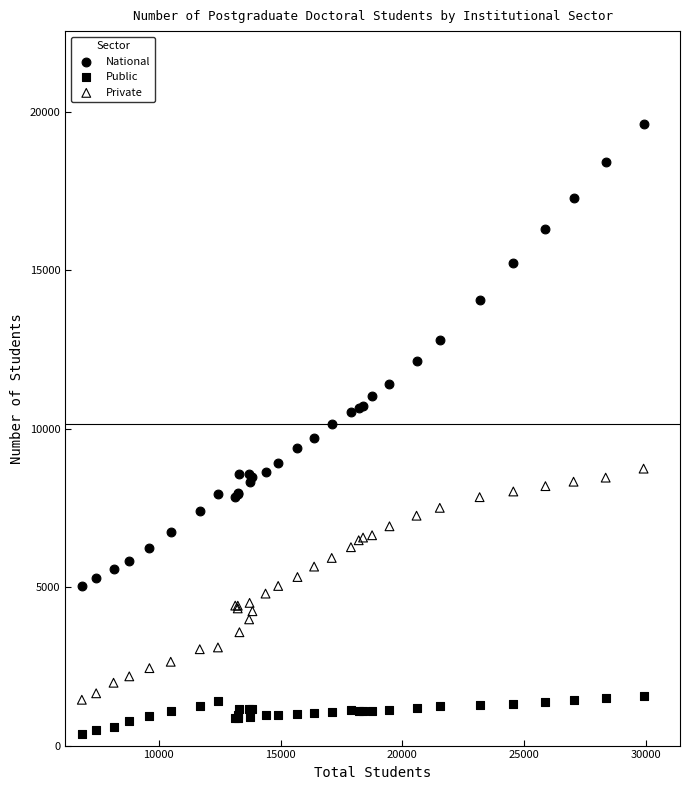

What is the X range (max minus min) for the scatter plot?

23071